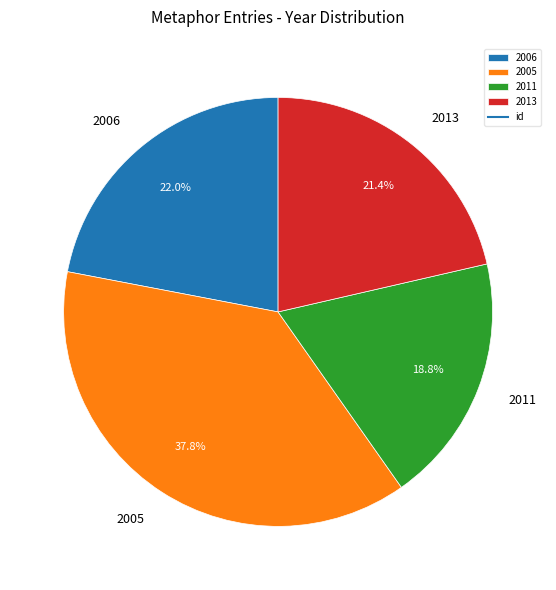

Between 2006 and 2011, which is larger?

2006